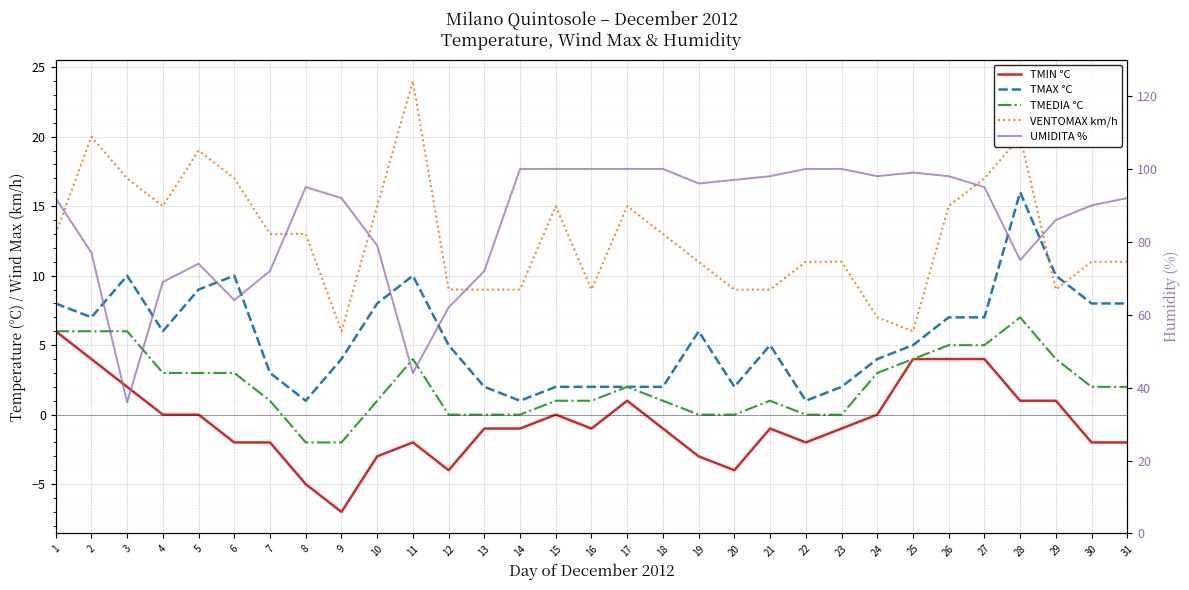

True or false: TMEDIA °C and TMAX °C cross at least once.

False